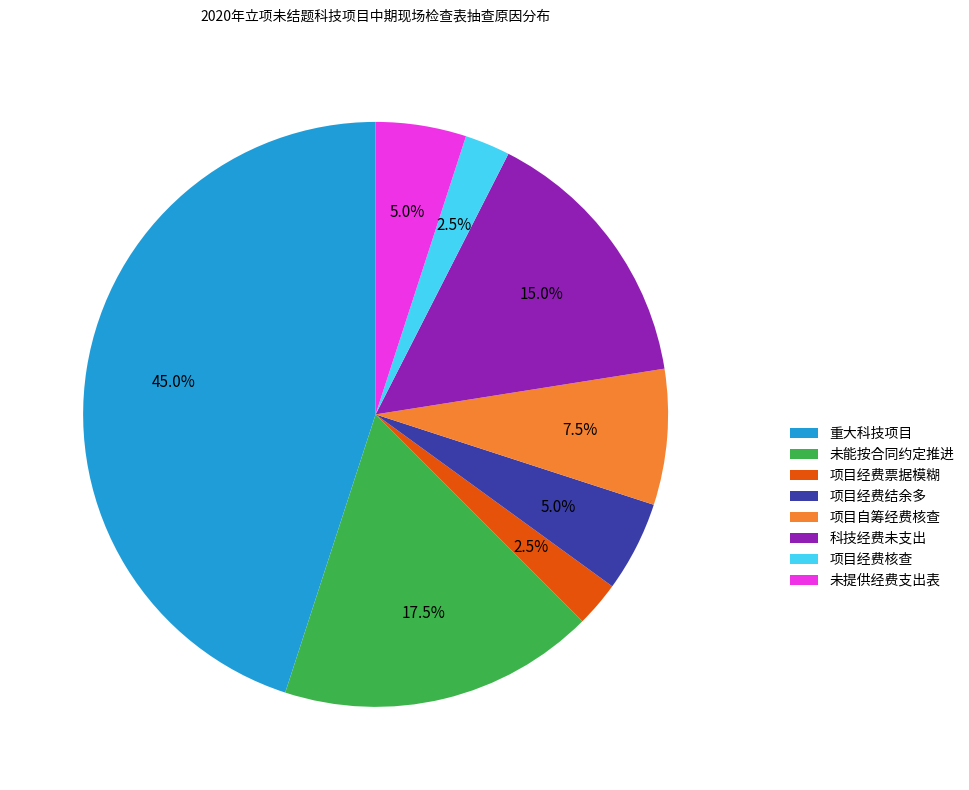

What is the largest slice in the pie chart?

重大科技项目